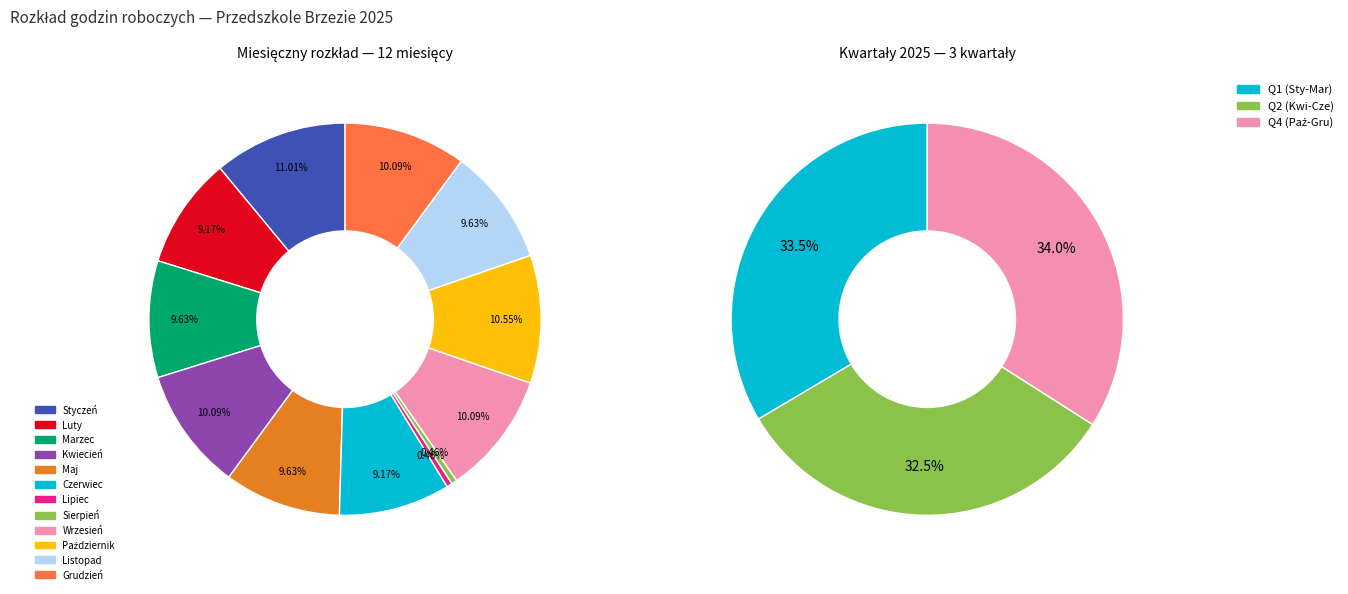

To the nearest percent, what is the average slice percentage?

8%